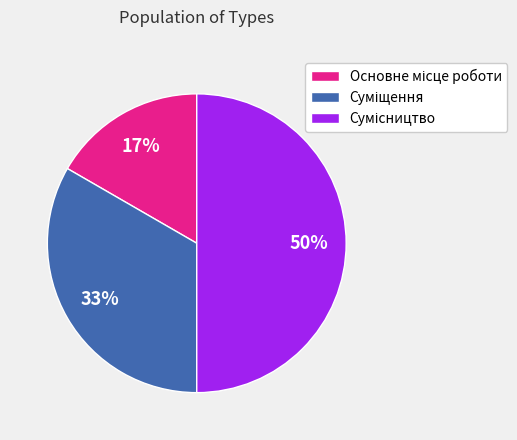

To the nearest percent, what is the difference between the largest and smallest slice percentages?

33%